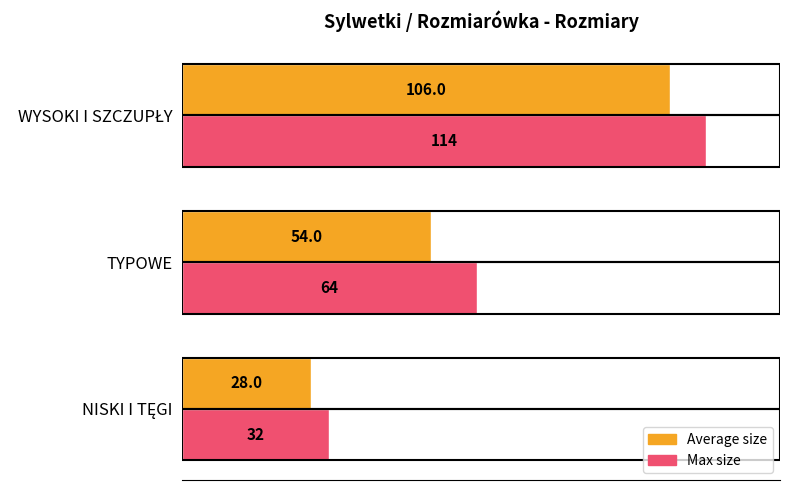

What is the difference between the maximum and minimum values in the Max size series?

82